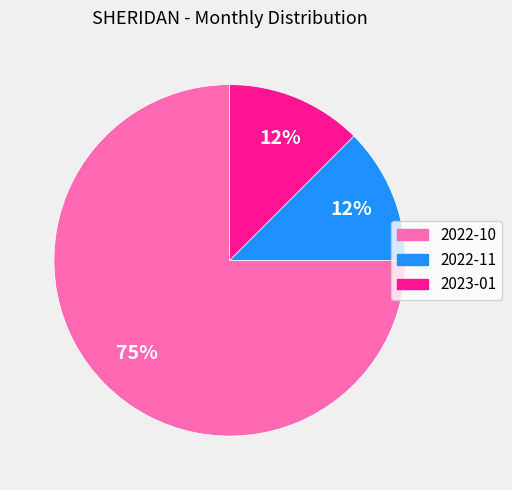

How many slices are in this pie chart?

3